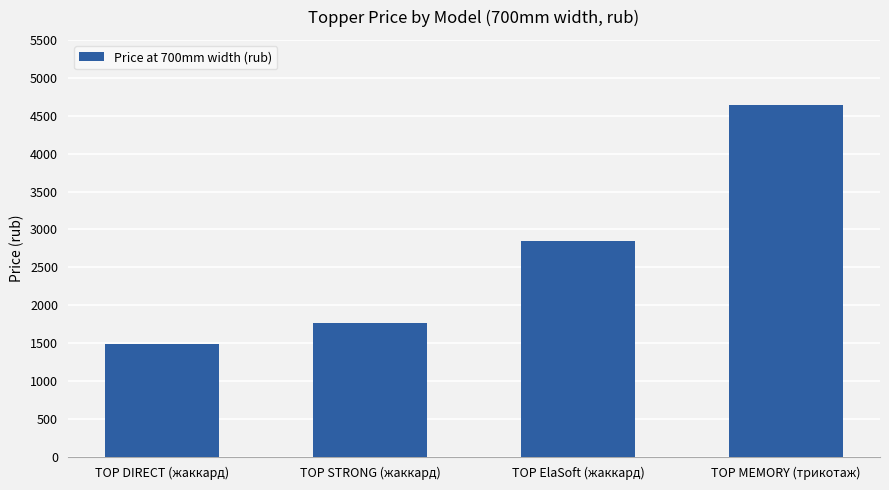

Which has a higher value, TOP DIRECT (жаккард) or TOP MEMORY (трикотаж)?

TOP MEMORY (трикотаж)